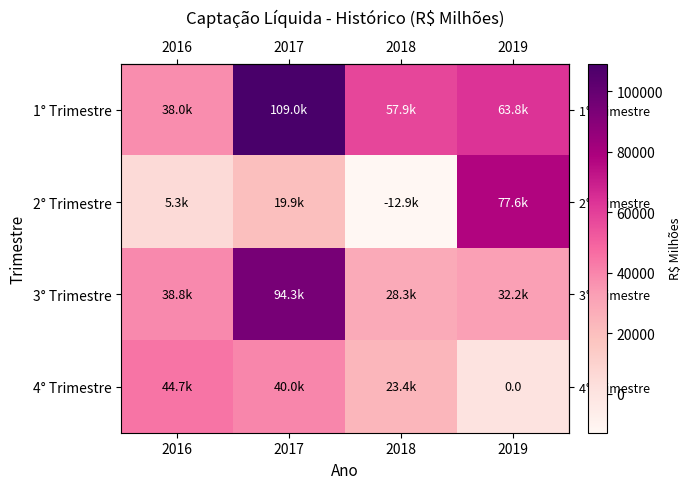

How many data points in row_0 are less than 63757?

2